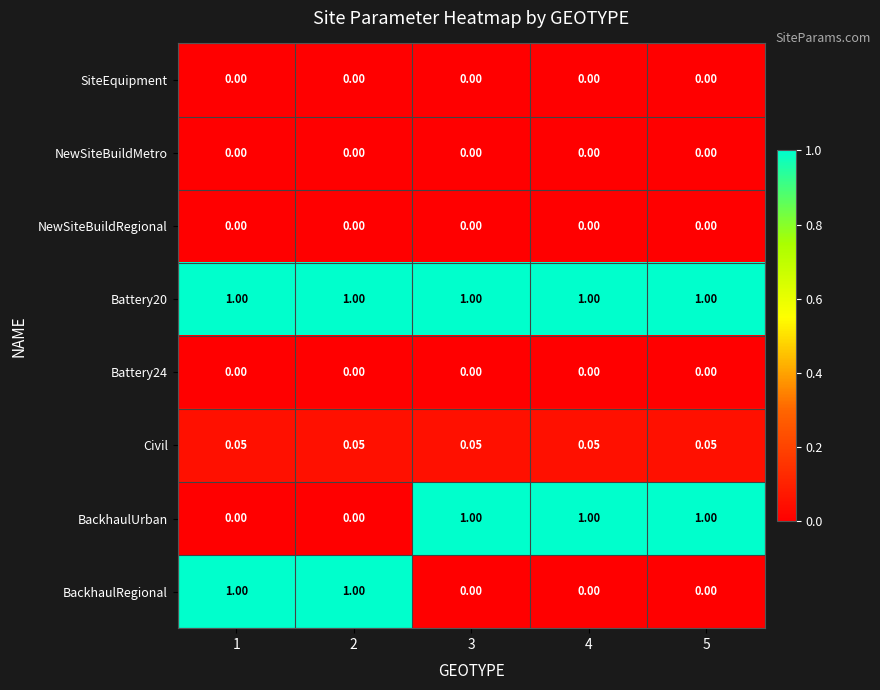

How many series are shown in this chart?

8